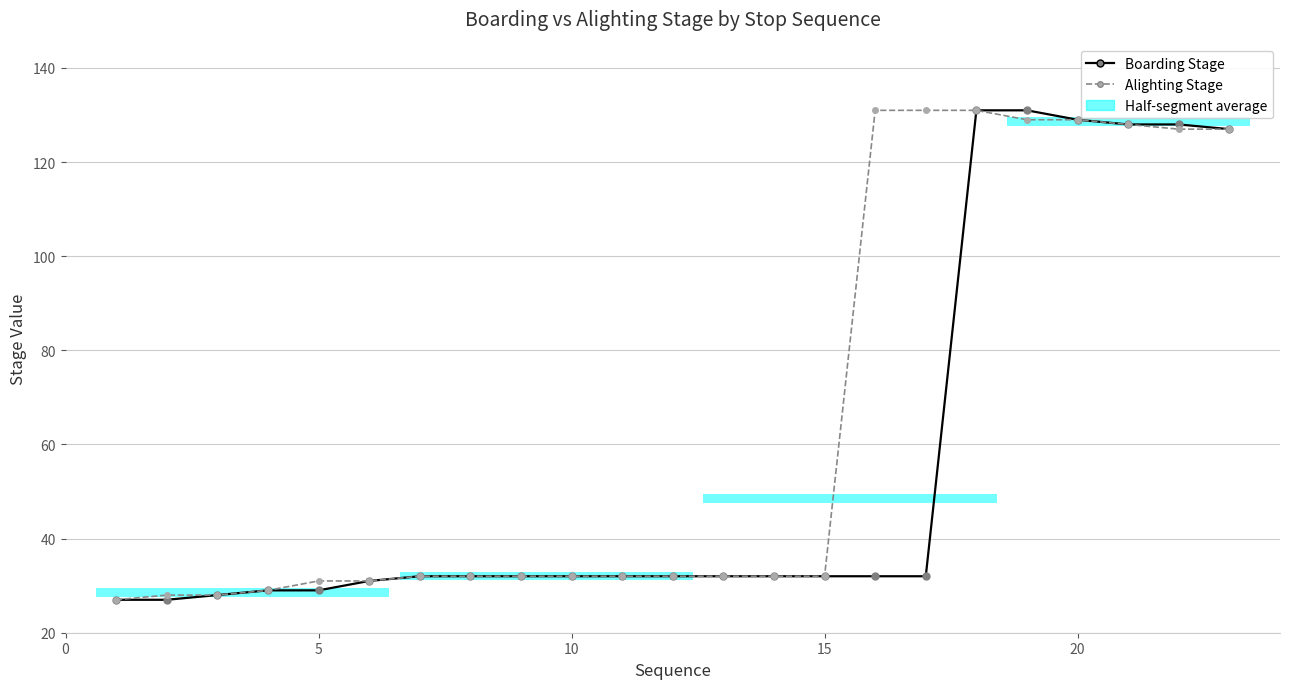

At how many categories does at least one series exceed 96?

8